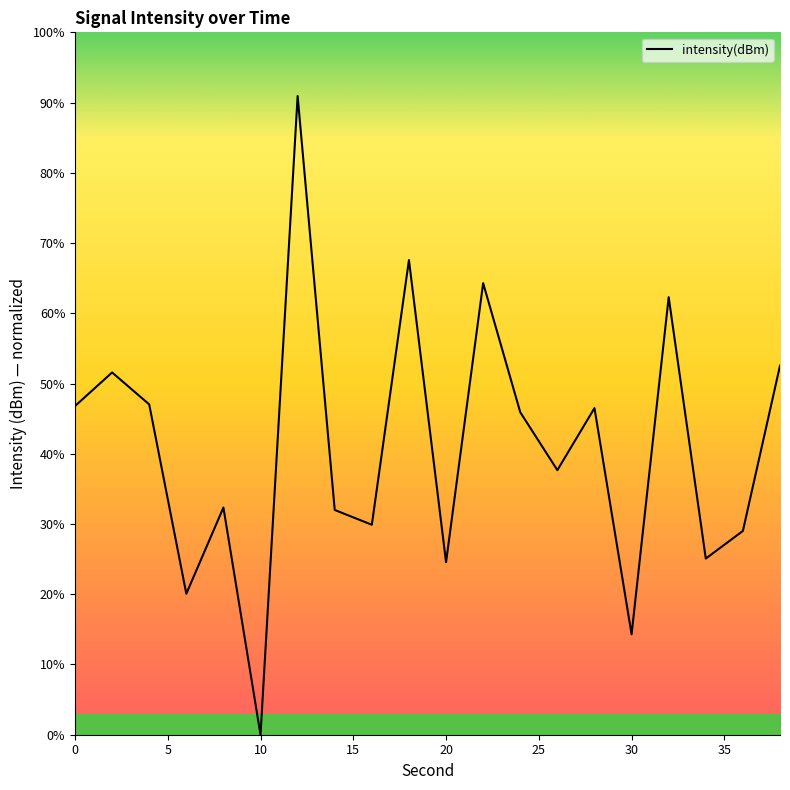

What is the maximum value shown in the chart?

90.9